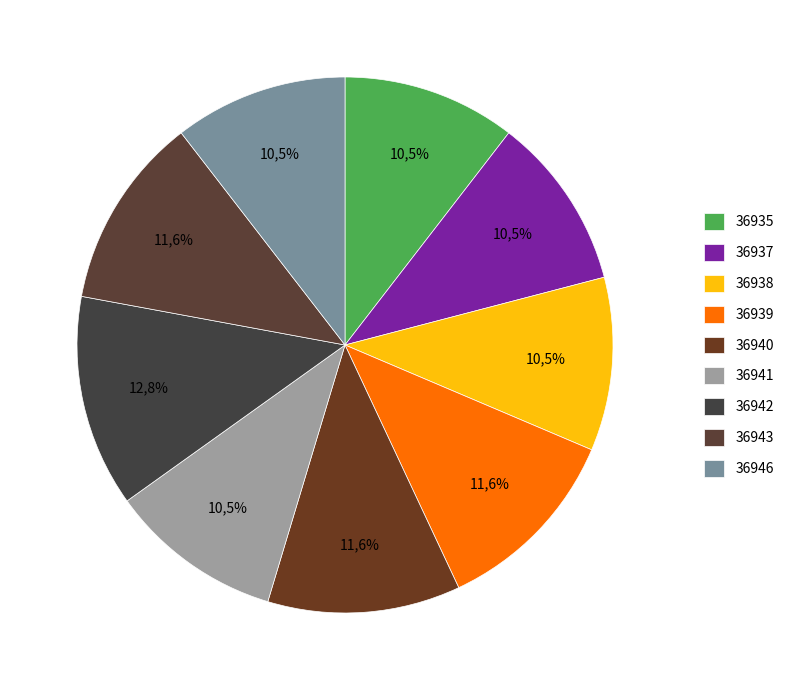

To the nearest percent, what is the combined percentage of 36937 and 36935?

21%